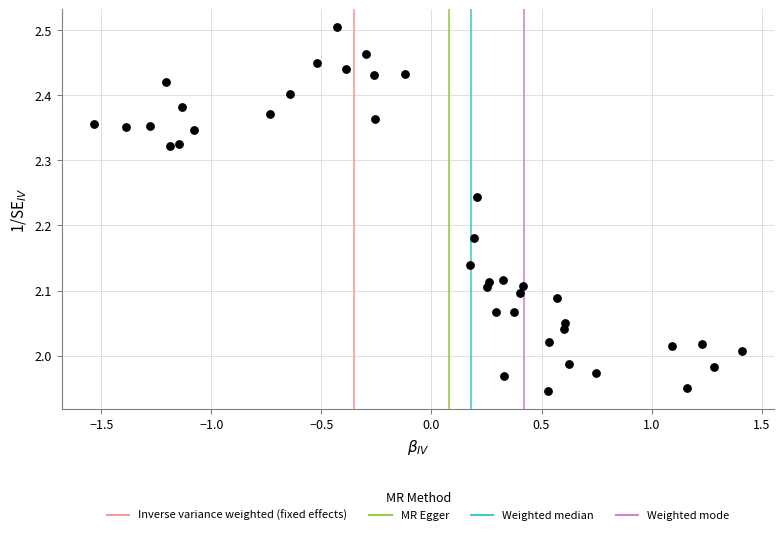

What is the range of X values (max minus min)?

2.9